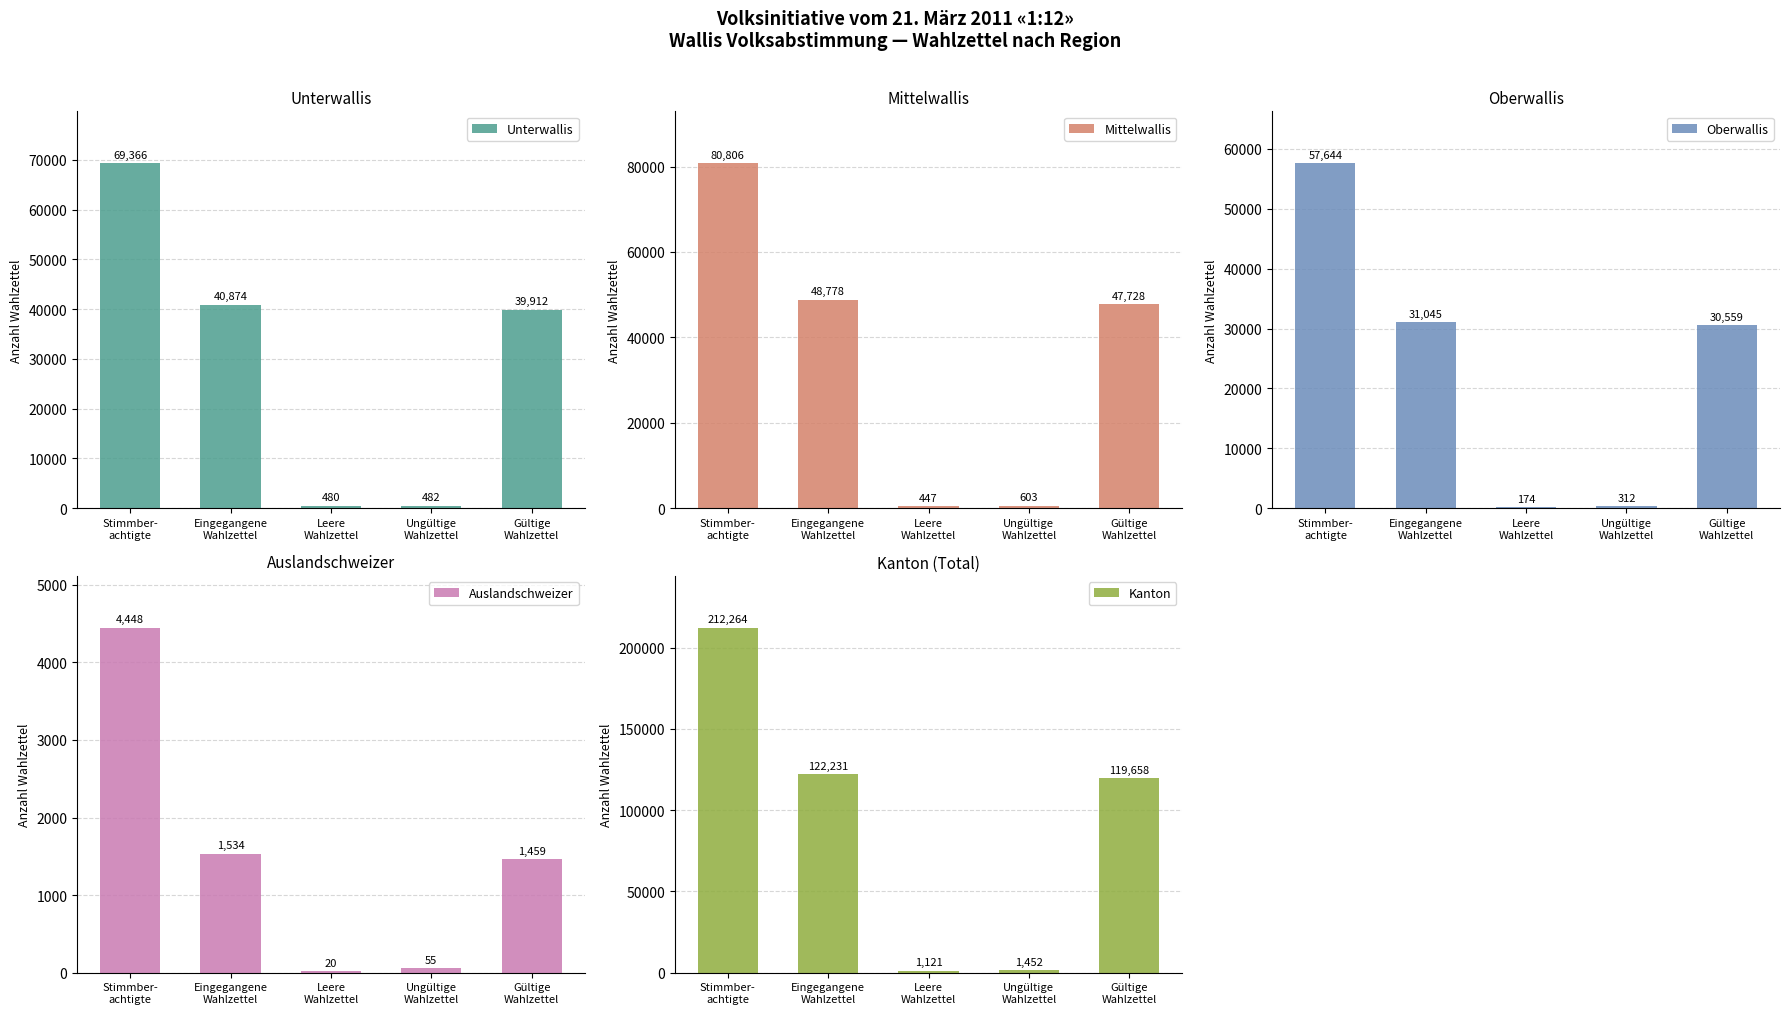

Which category has the lowest value across all series?

Leere
Wahlzettel